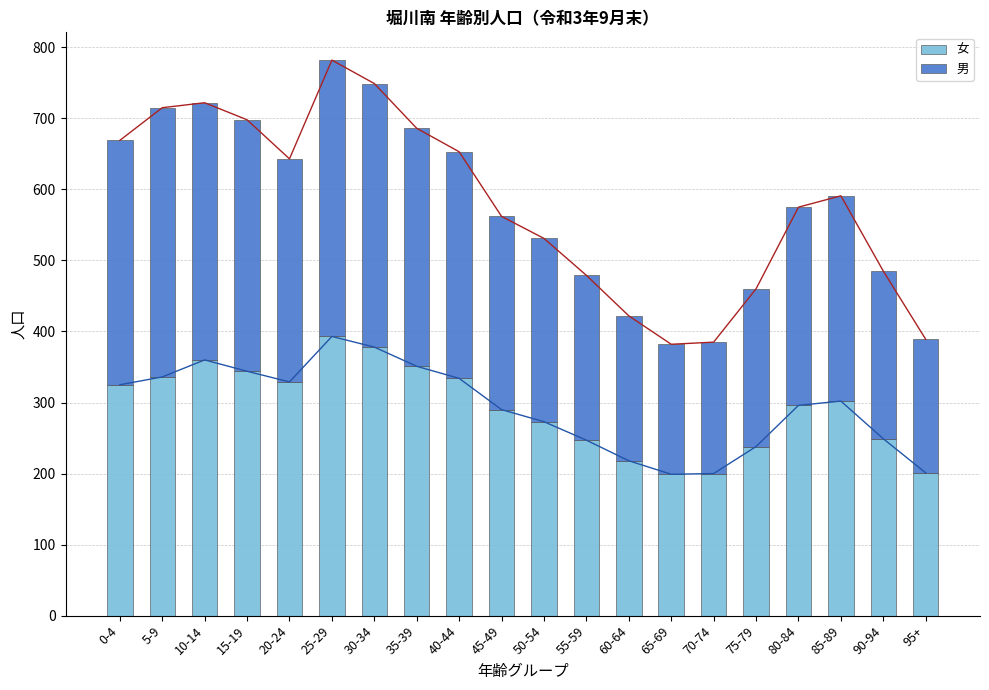

What is the label of the 6th bar from the right?

70-74